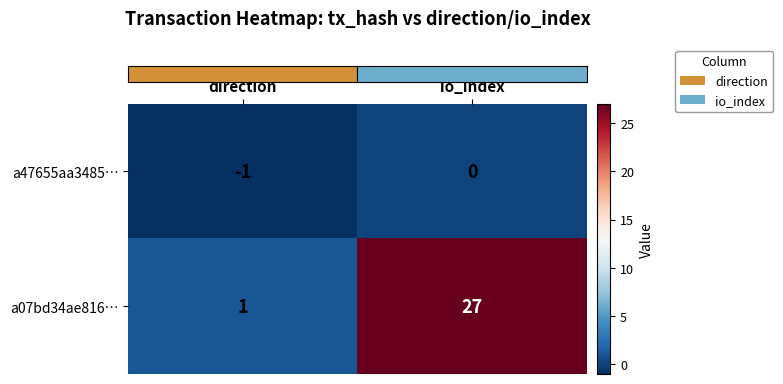

Count the number of data series in this chart.

2